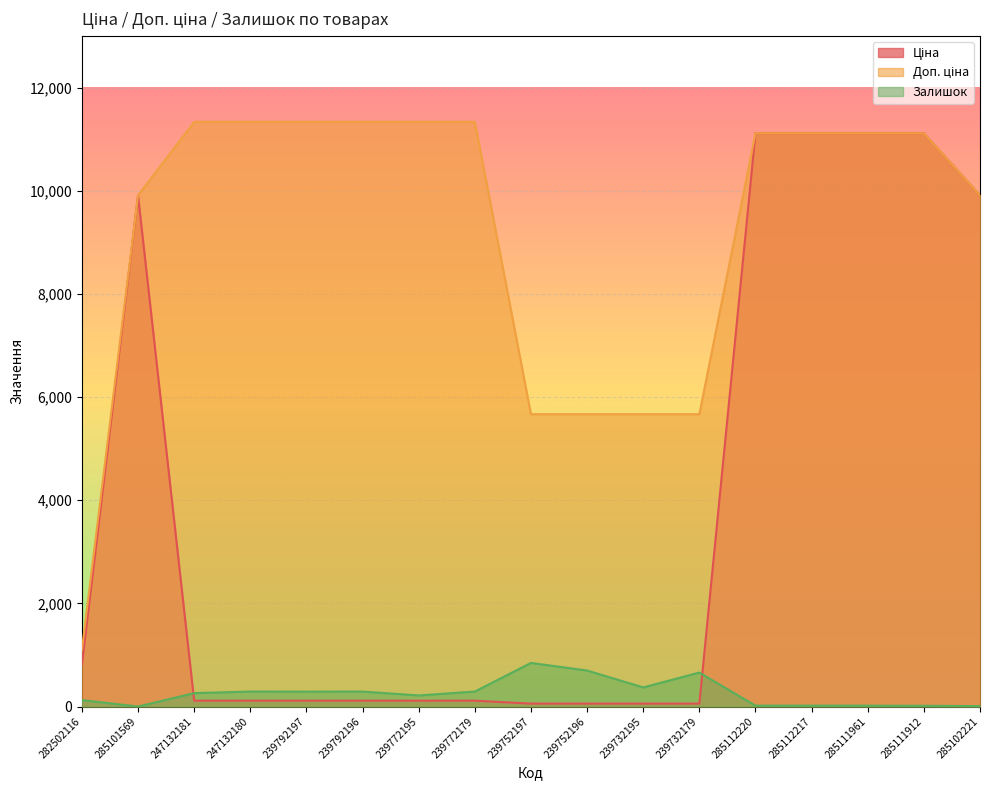

What is the label of the 1st point from the right?

285102221